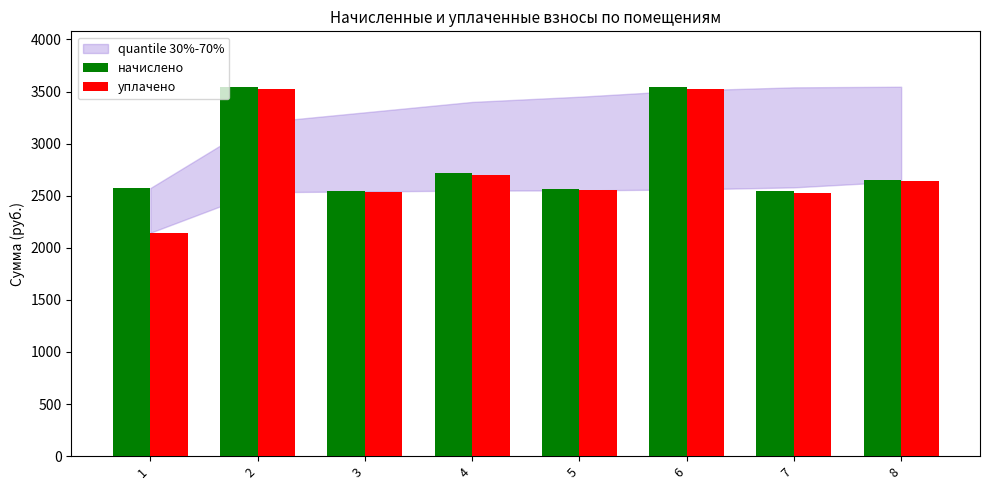

How many bars are there in each group?

2